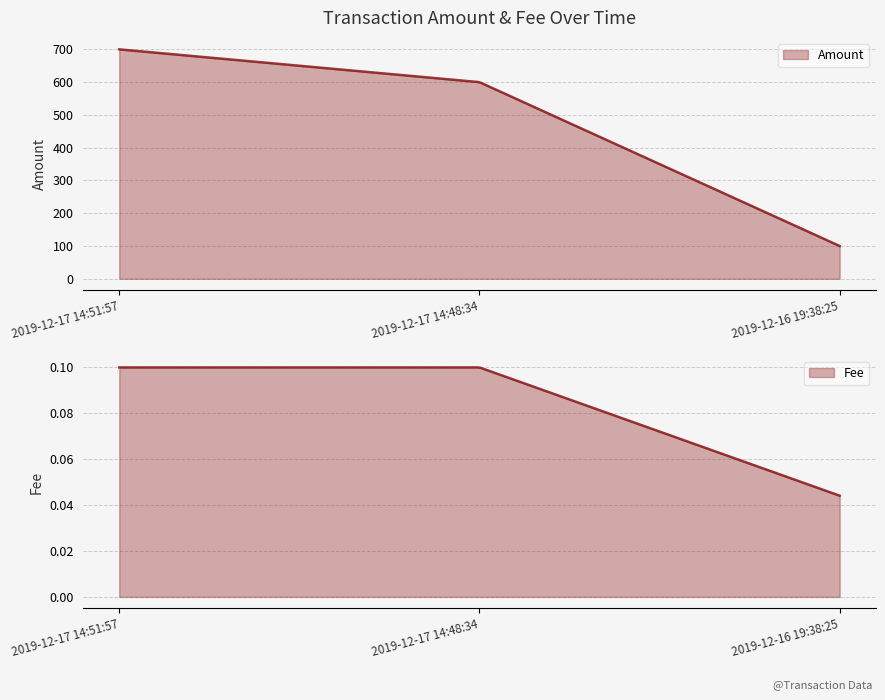

What is the value of the Amount point at the 2nd from the left?

599.4